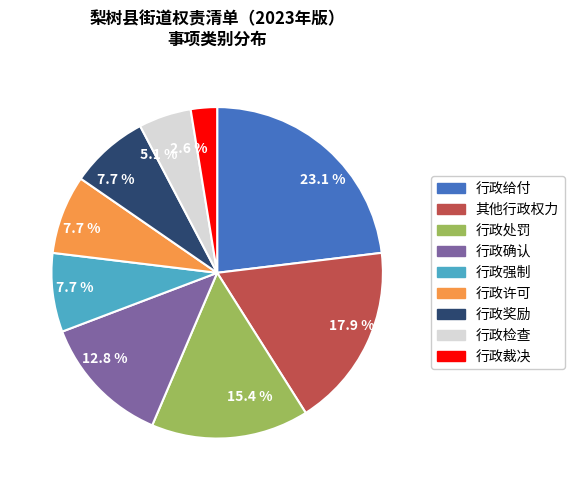

To the nearest percent, what percentage of the pie is 行政处罚?

15%